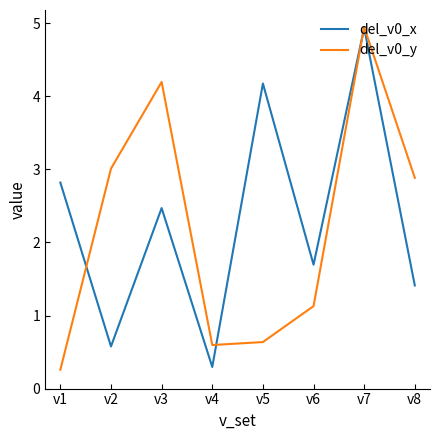

Between v6 and v7, which series saw the biggest shift?

del_v0_y